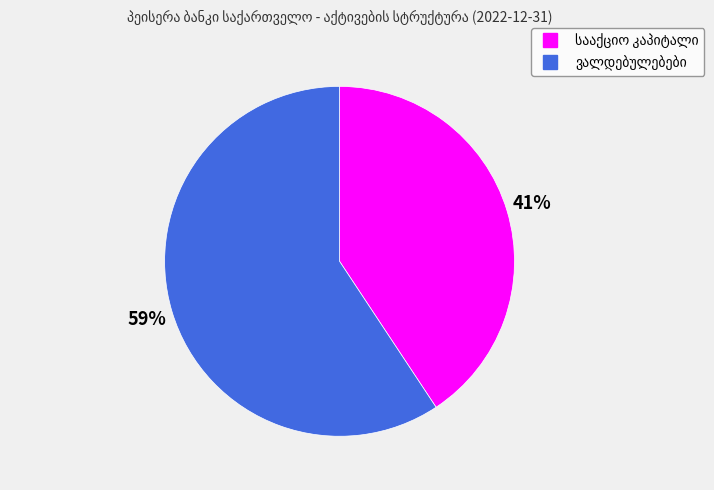

Is there any slice that represents more than half of the pie?

Yes